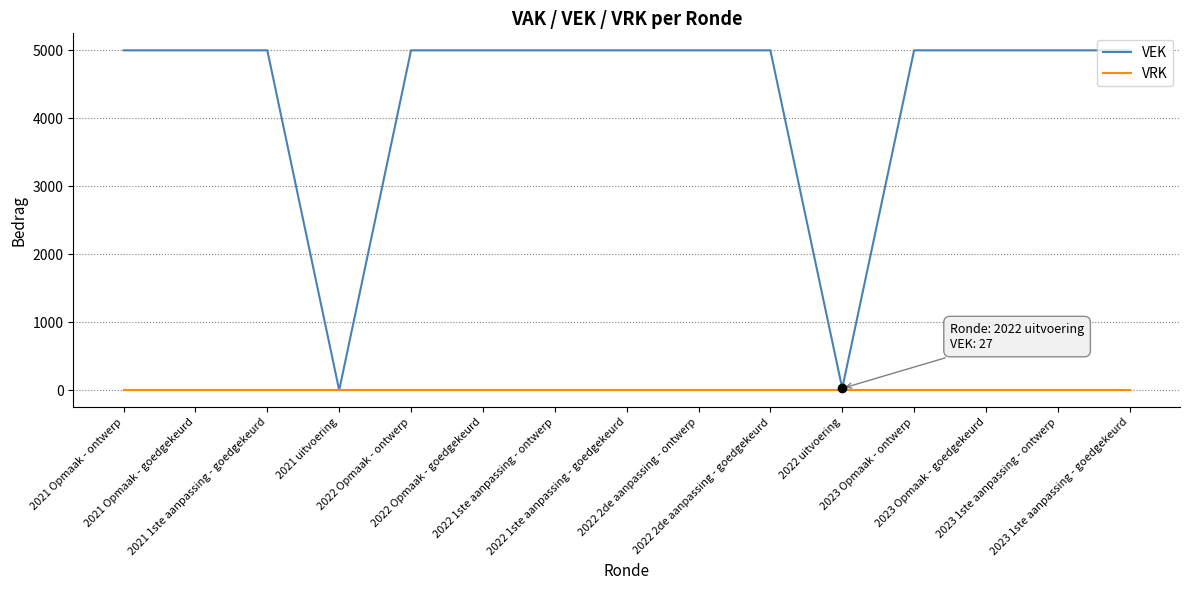

List the series in order of their overall mean, highest first.

VEK, VRK